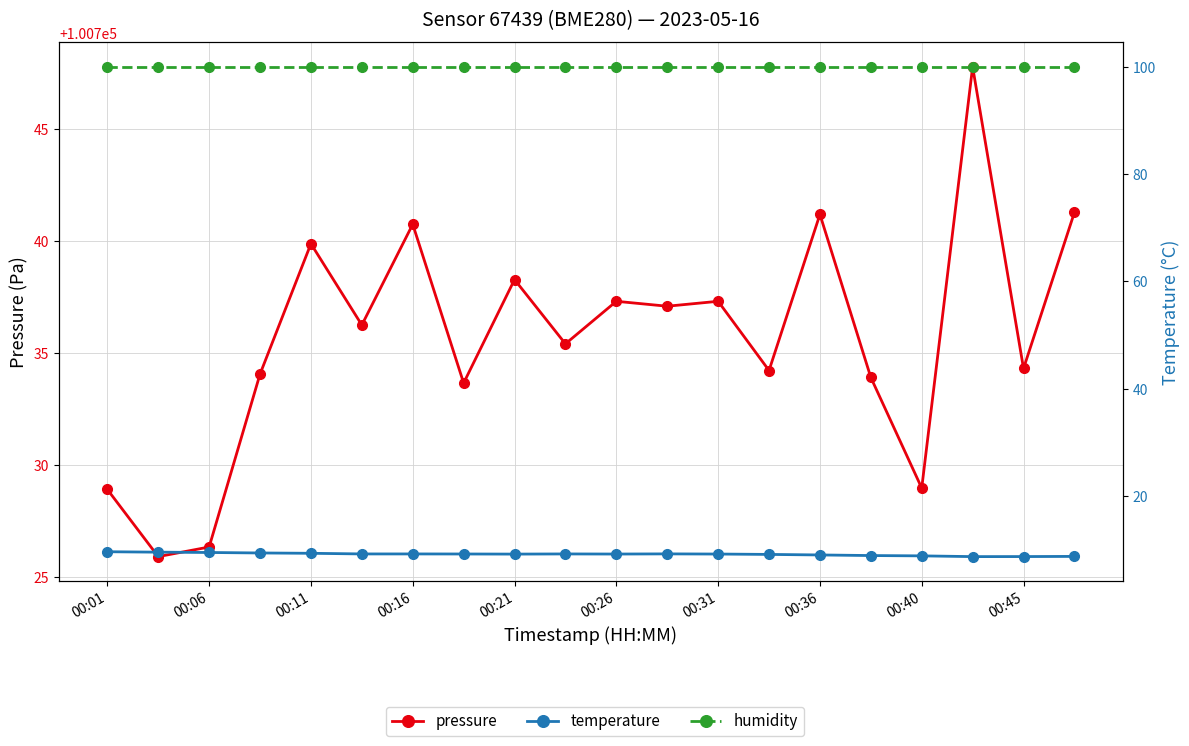

True or false: temperature and humidity cross at least once.

False